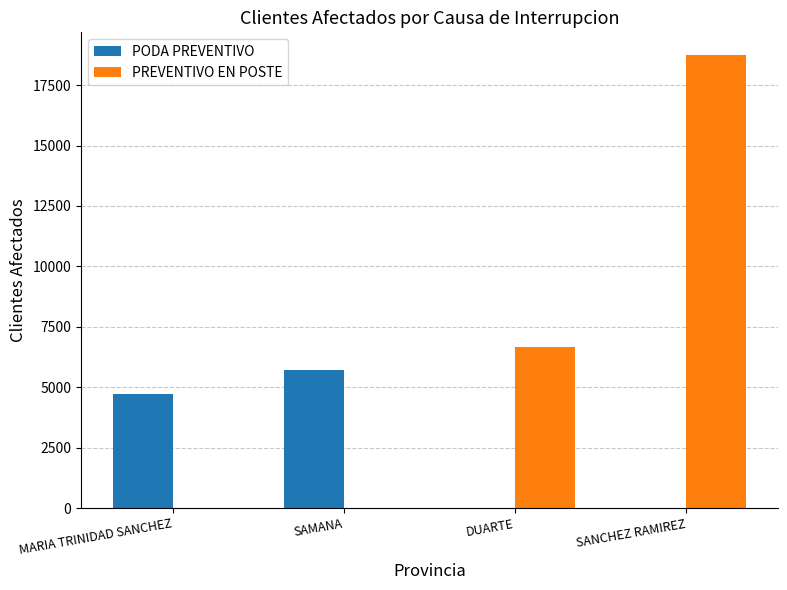

What is the highest value of the PODA PREVENTIVO series?

5708